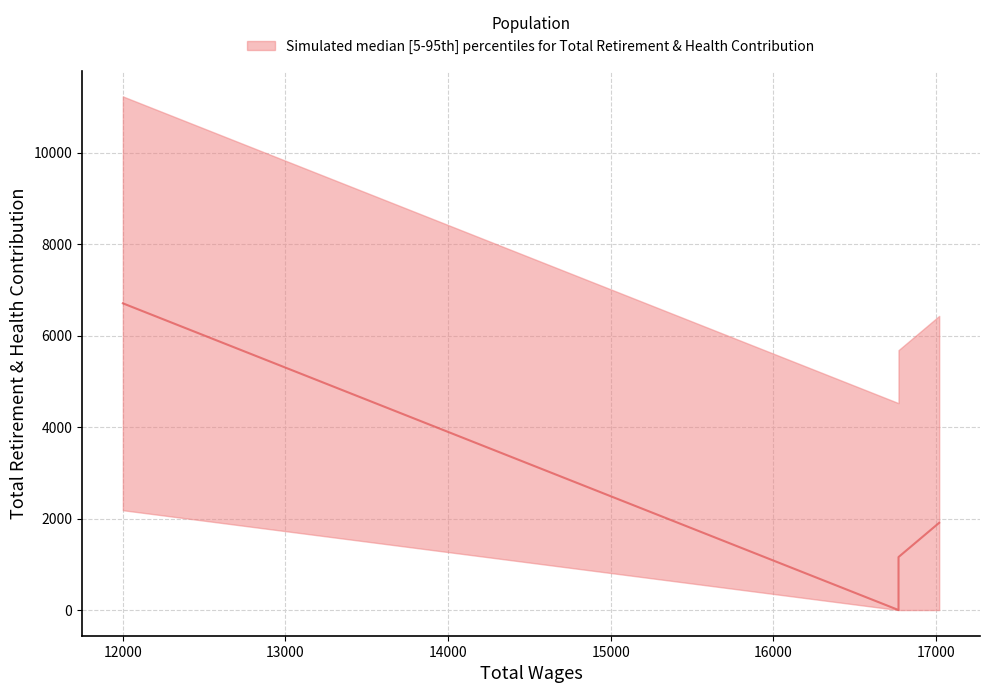

Is it true that the value at 17019 is 3079?

False